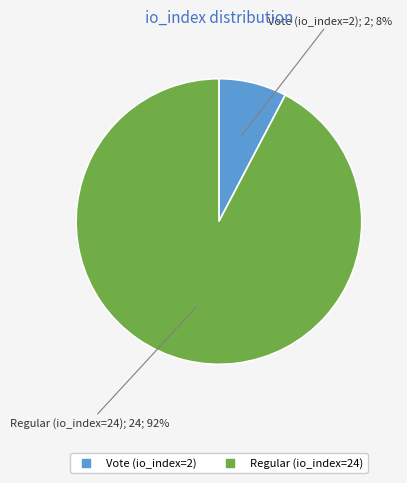

Count the number of slices in the pie.

2